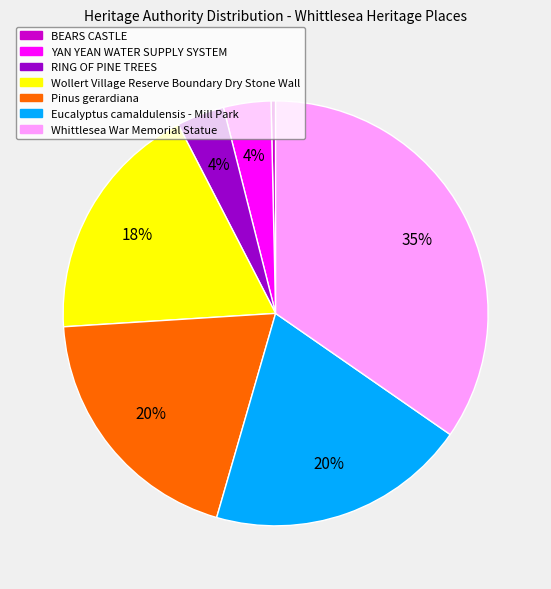

Do Whittlesea War Memorial Statue and Wollert Village Reserve Boundary Dry Stone Wall together represent more than half of the pie?

Yes